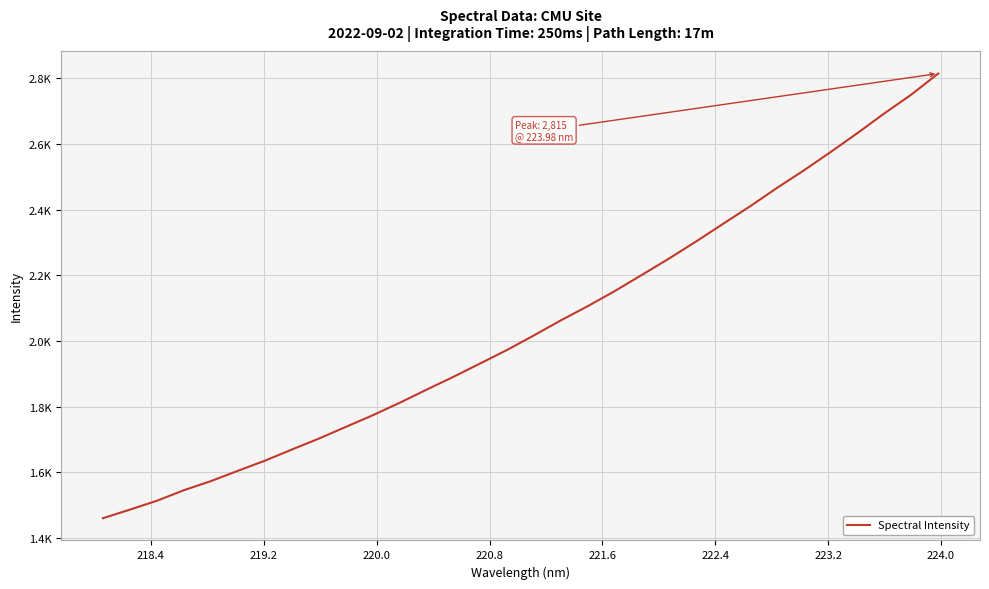

Does the chart display data point markers on the line(s)?

No